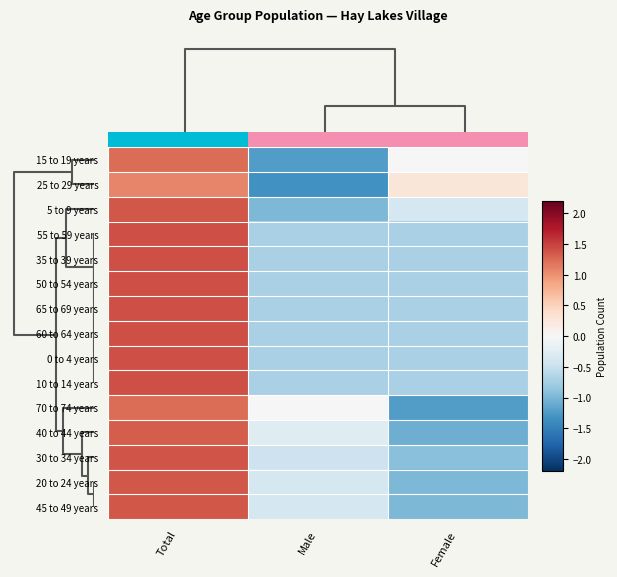

What is the greatest value displayed?

1.4